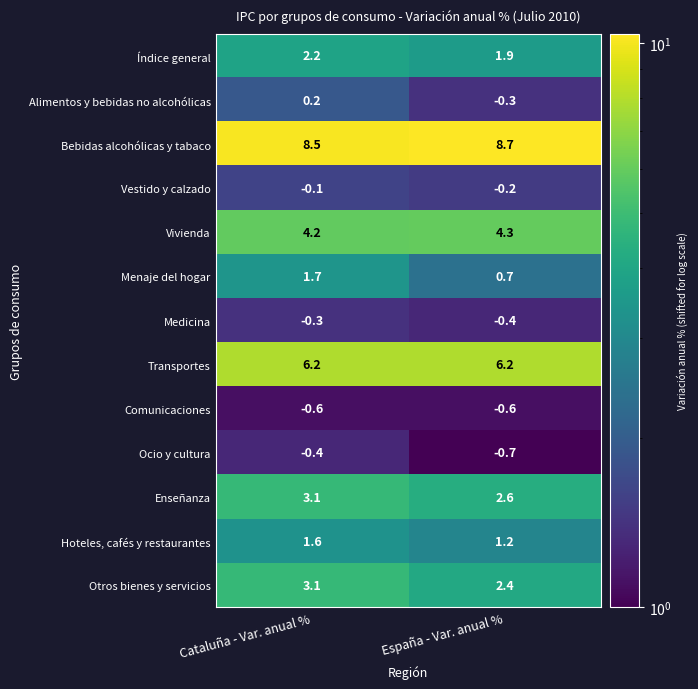

Between Cataluña - Var. anual % and España - Var. anual %, which series saw the biggest shift?

Menaje del hogar